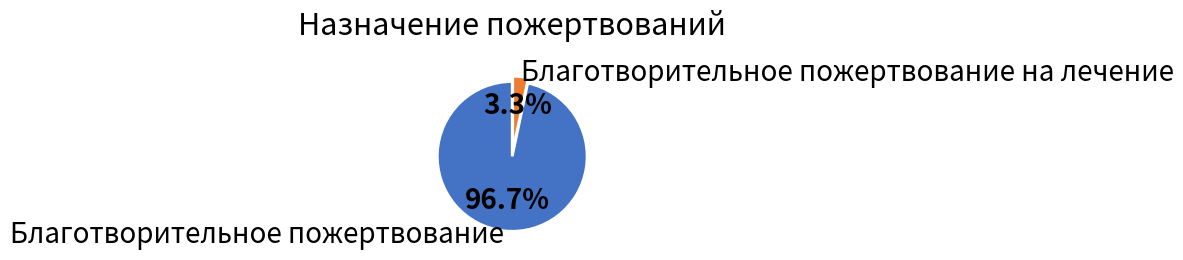

Rank the categories by value from lowest to highest.

Благотворительное пожертвование на лечение, Благотворительное пожертвование